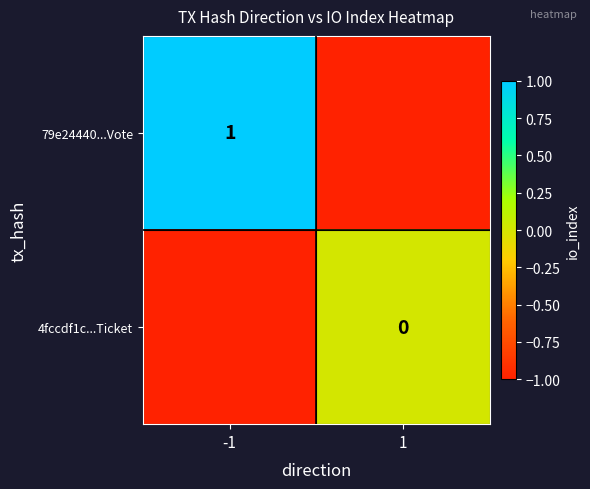

The value of 79e24440...Vote at -1 is 1. True or false?

True